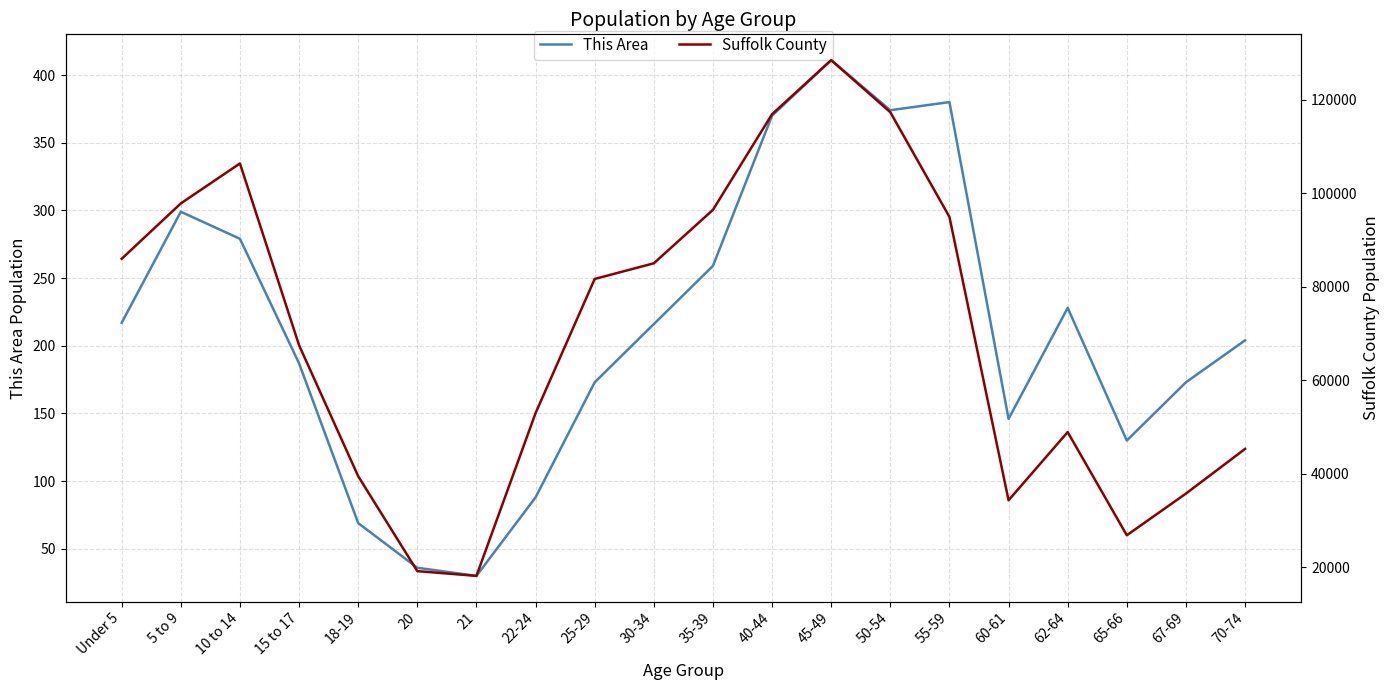

True or false: This Area has more than 1 interior local peaks.

True